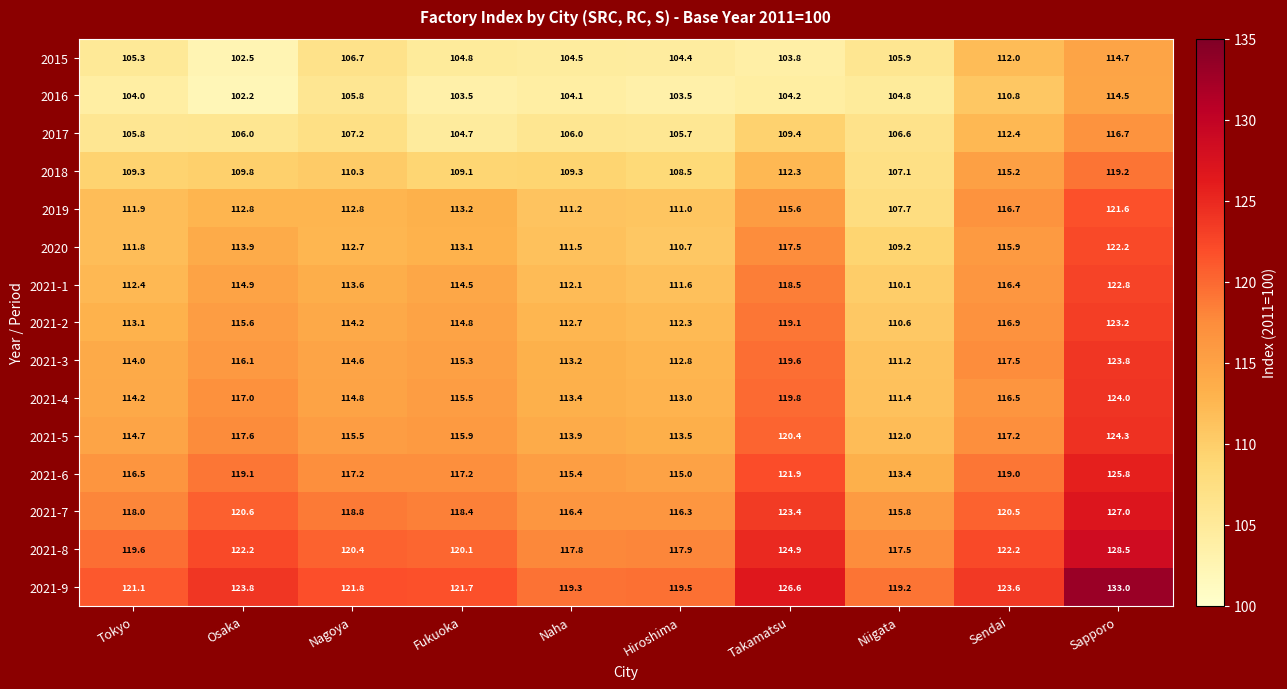

What is the sum of all 2021-7 values?

1195.2